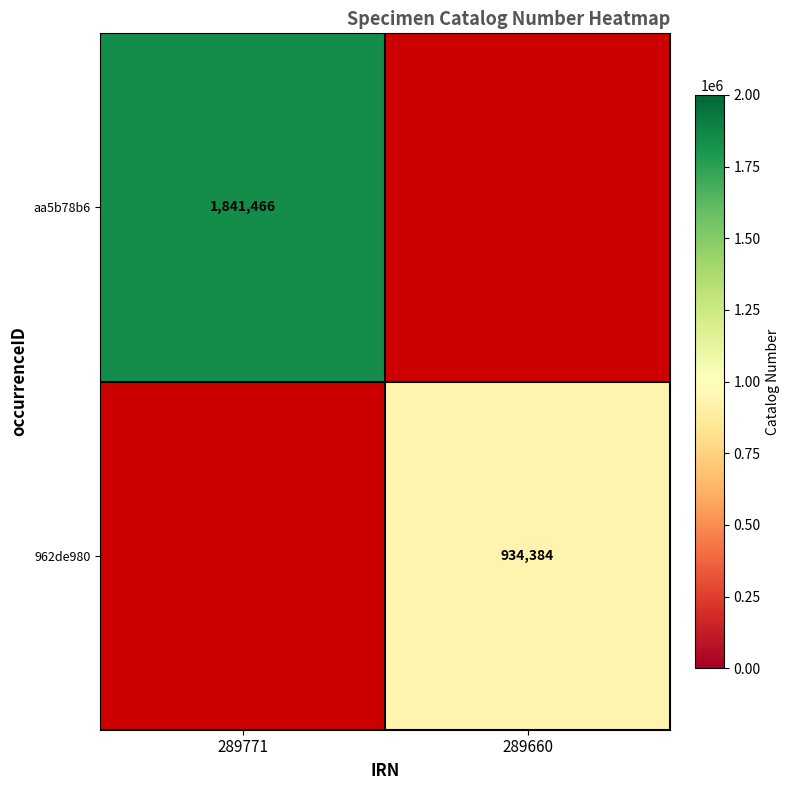

The value of aa5b78b6 at 289771 is 1841466. True or false?

True